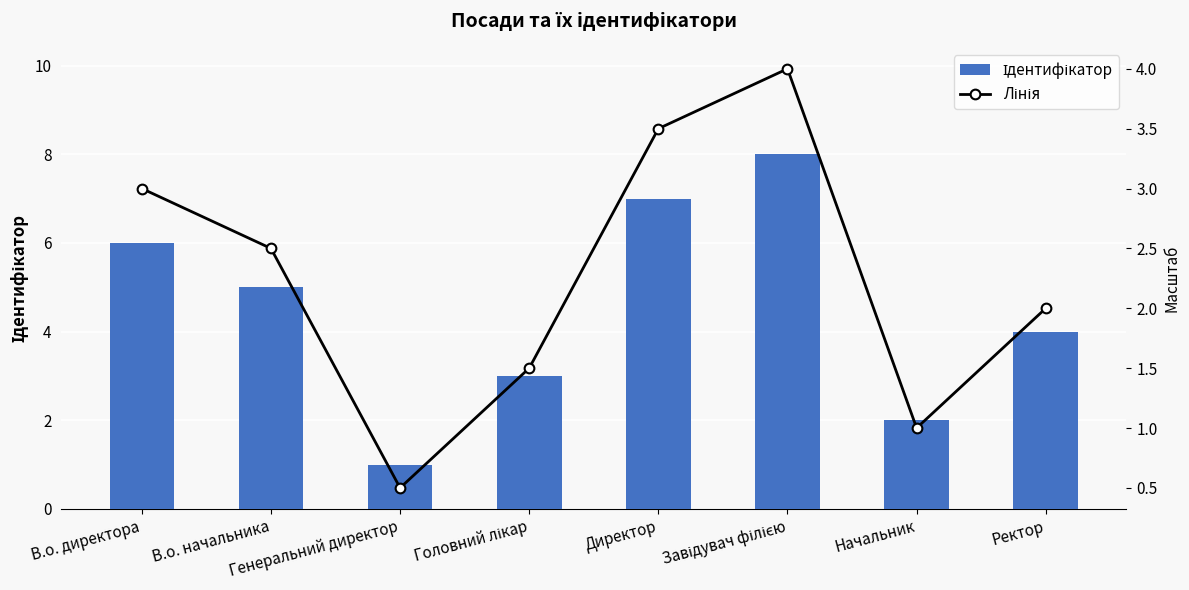

Reading left to right, what are all the values shown in this chart?

Ідентифікатор: 6.0	5.0	1.0	3.0	7.0	8.0	2.0	4.0
Лінія: 3.0	2.5	0.5	1.5	3.5	4.0	1.0	2.0